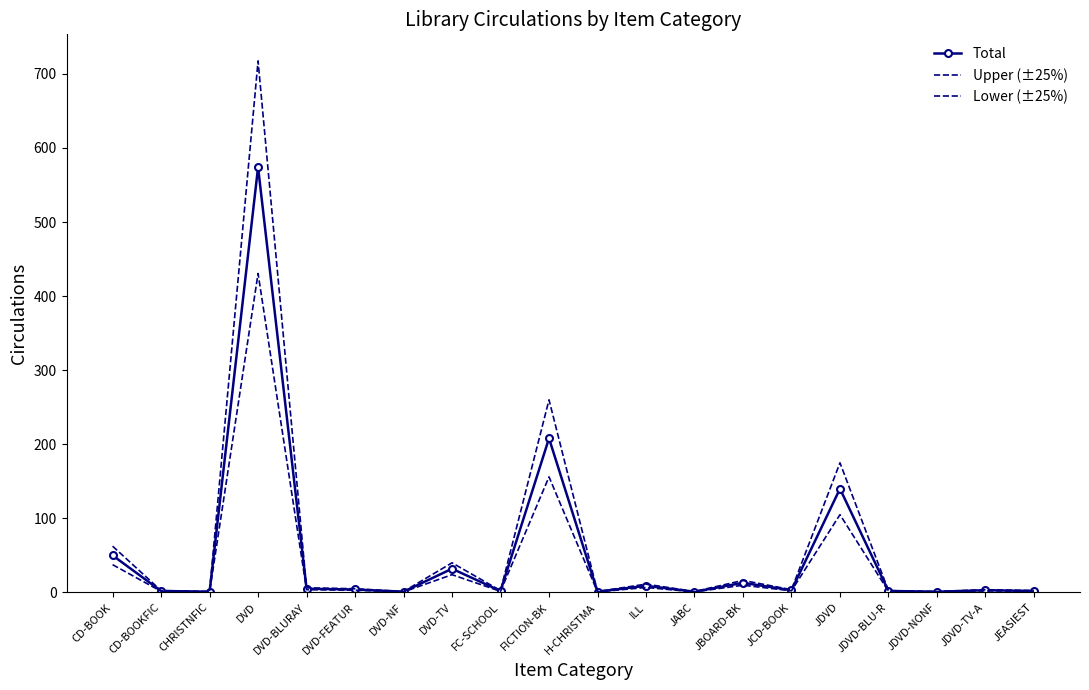

List the series in order of their peak value, lowest first.

Lower (±25%), Total, Upper (±25%)